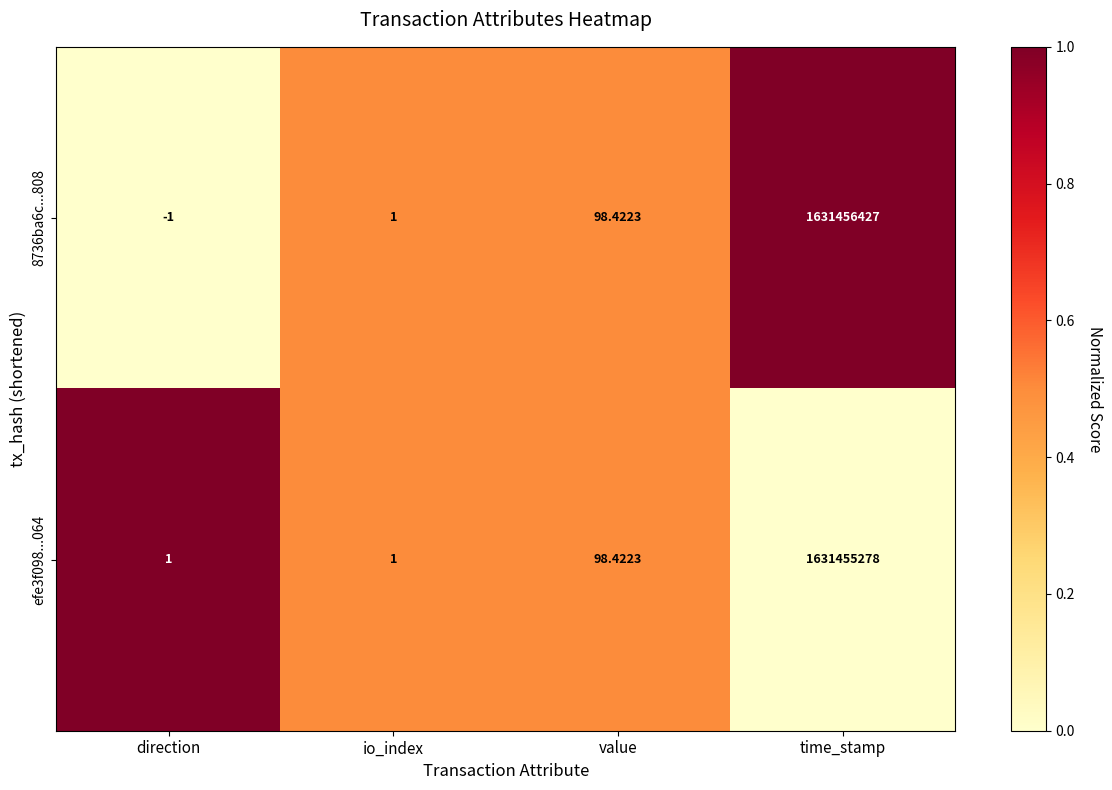

At which label does 8736ba6c...808 first exceed 98?

value